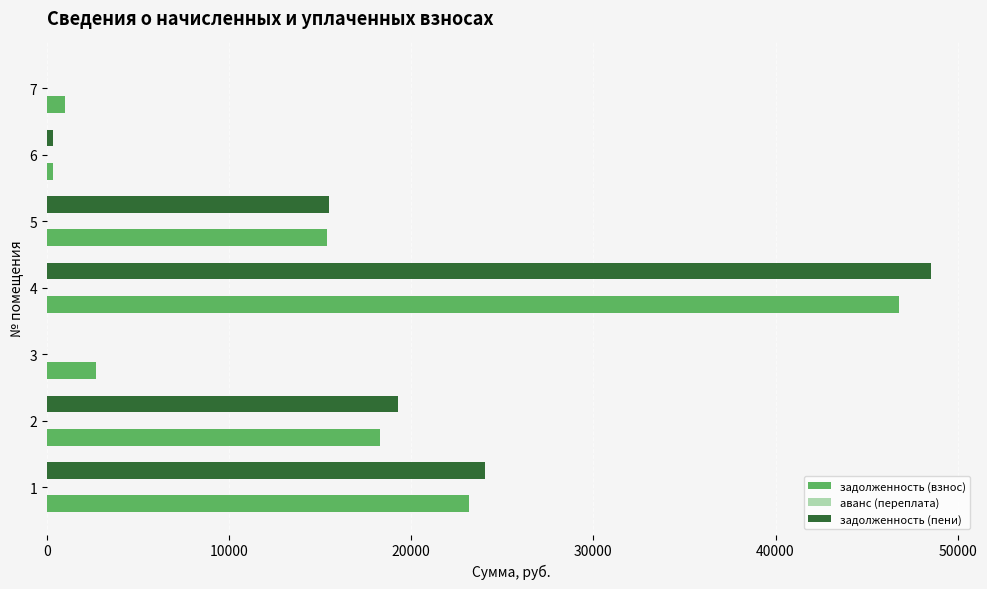

At which category is the sum across all series the highest?

4